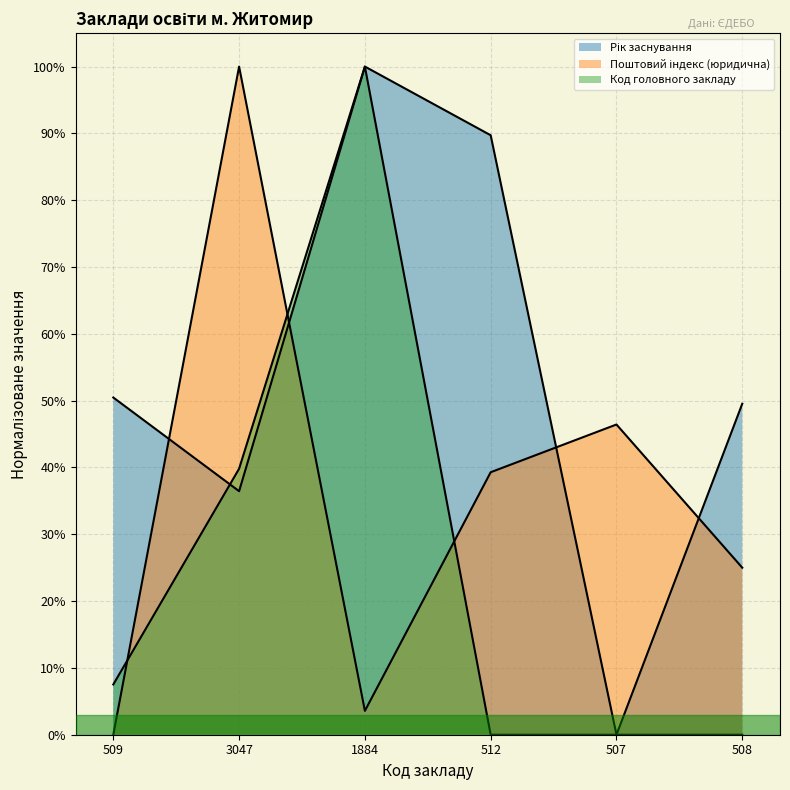

Reading left to right, what are all the values shown in this chart?

Рік заснування: 509=50.5	3047=36.4	1884=100.0	512=89.7	507=0.0	508=49.5
Поштовий індекс (юридична): 509=0.0	3047=100.0	1884=3.6	512=39.3	507=46.4	508=25.0
Код головного закладу: 509=7.5	3047=39.8	1884=100.0	512=0.0	507=0.0	508=0.0